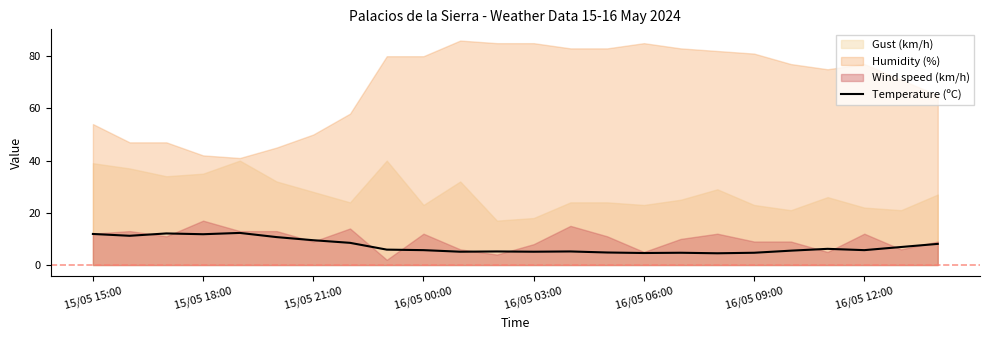

Is it true that Temperature (ºC) equals 10.0 at 16/05 00:00?

False